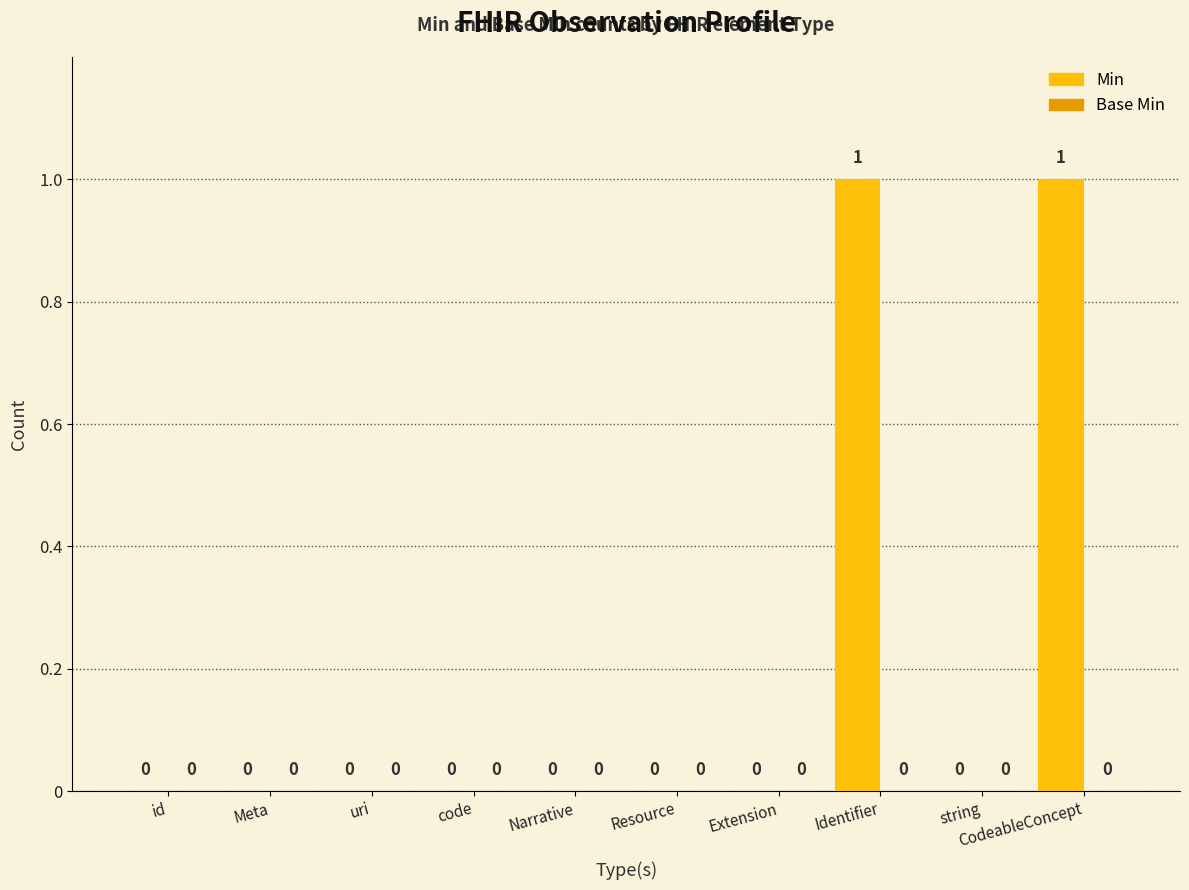

What is the change in value from Narrative to CodeableConcept?

+1